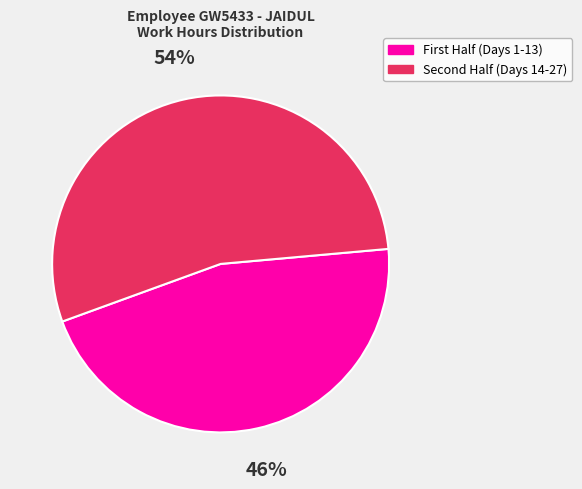

Is there any slice that represents more than half of the pie?

Yes